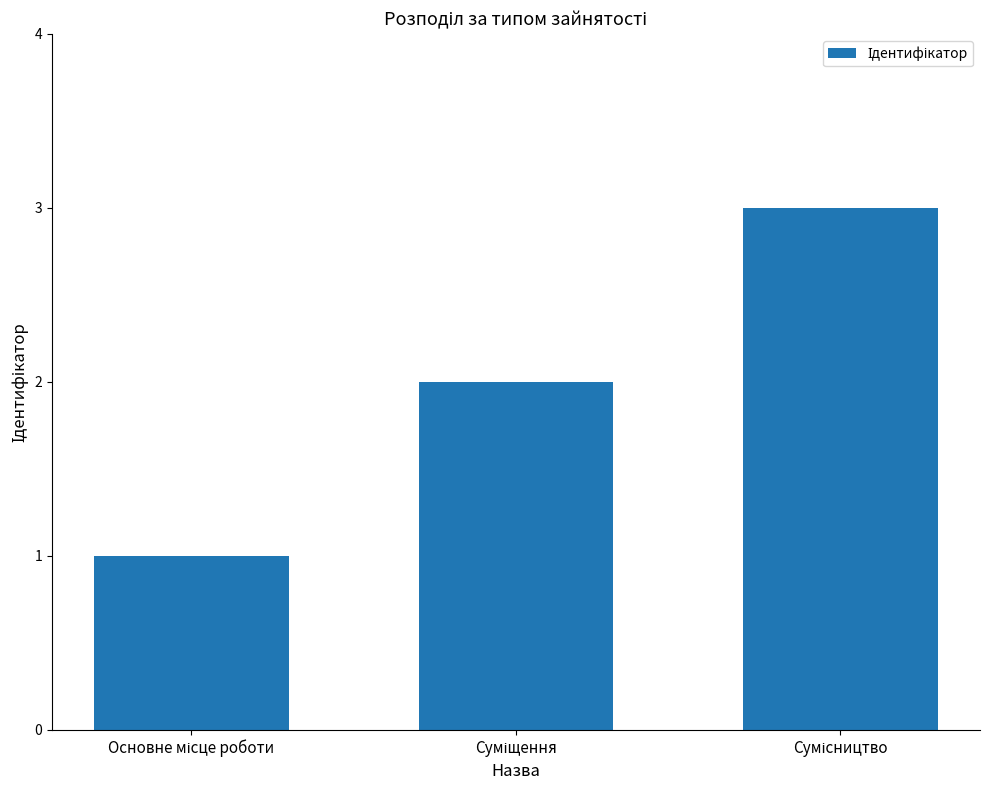

What is the maximum value shown in the chart?

3